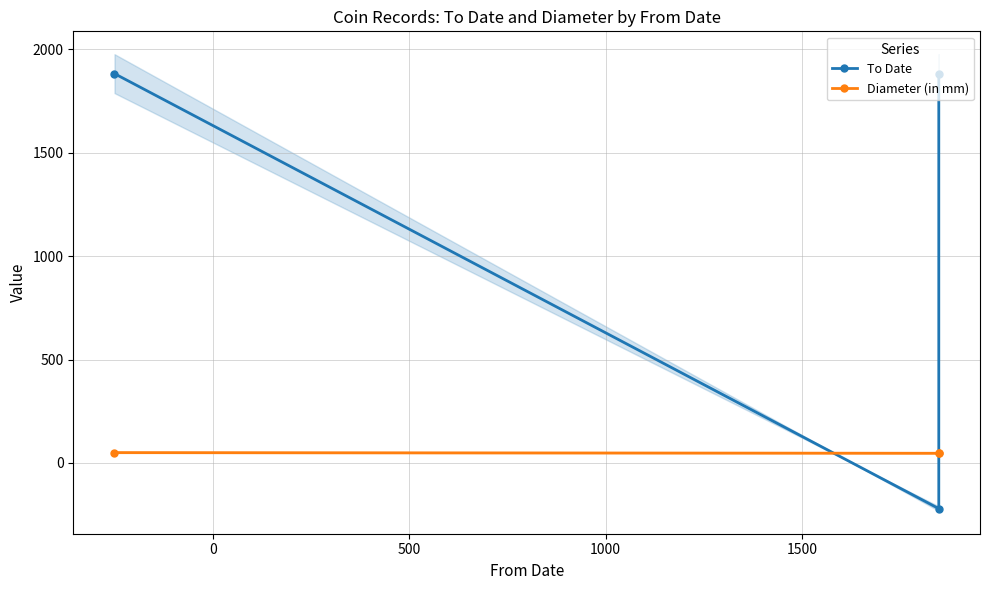

Is this an area chart (filled region under the line)?

No